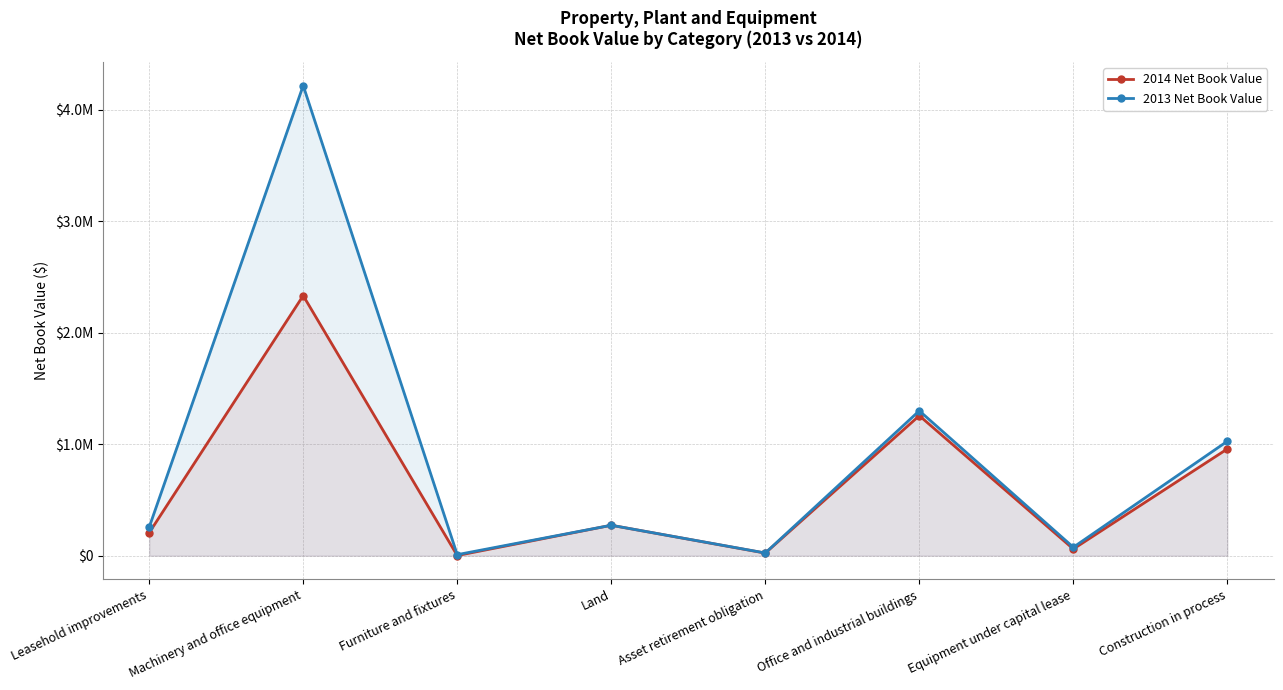

True or false: 2014 Net Book Value and 2013 Net Book Value cross at least once.

False